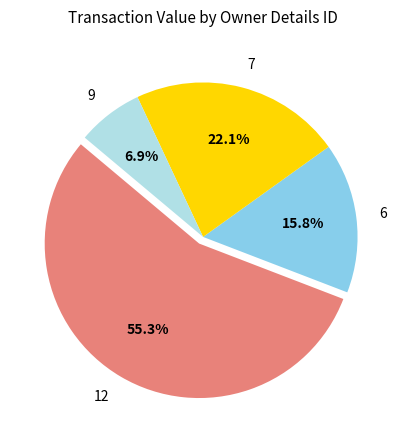

Combined, do 7 and 6 account for over 50%?

No